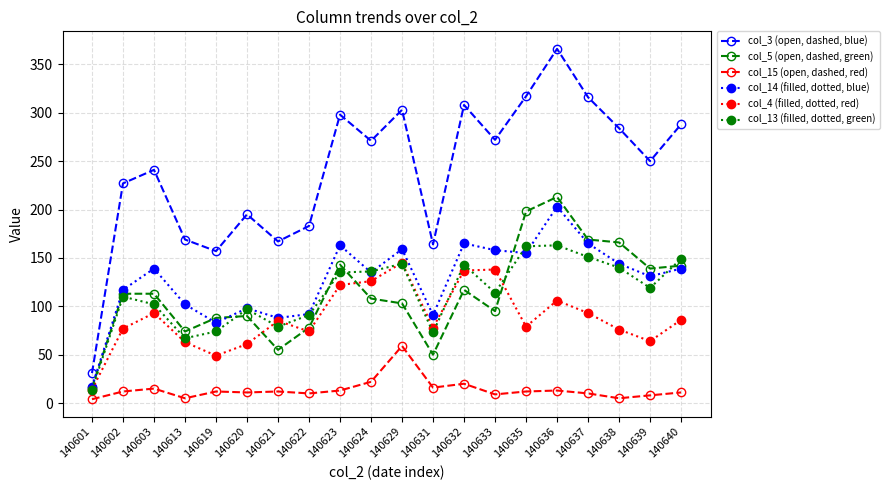

At which category is the sum across all series the highest?

140636